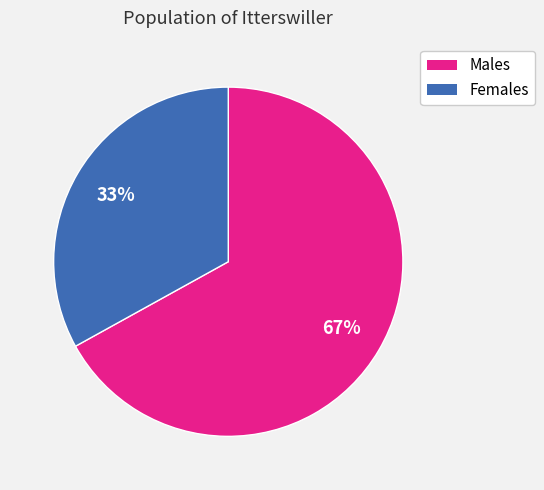

To the nearest percent, what is the difference between the largest and smallest slice percentages?

34%